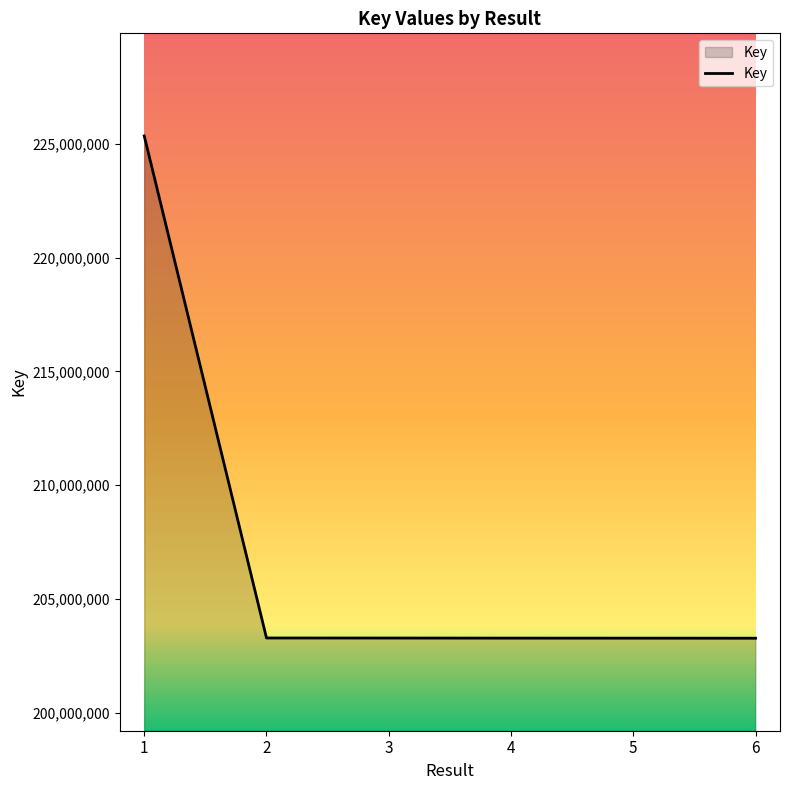

What is the ratio of the value at 3 to the value at 2?

1.0